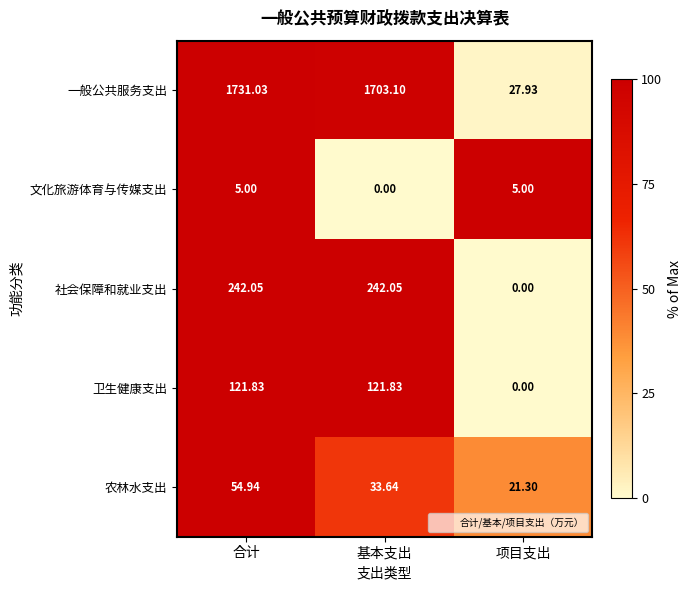

Between 合计 and 项目支出, which series saw the biggest shift?

一般公共服务支出